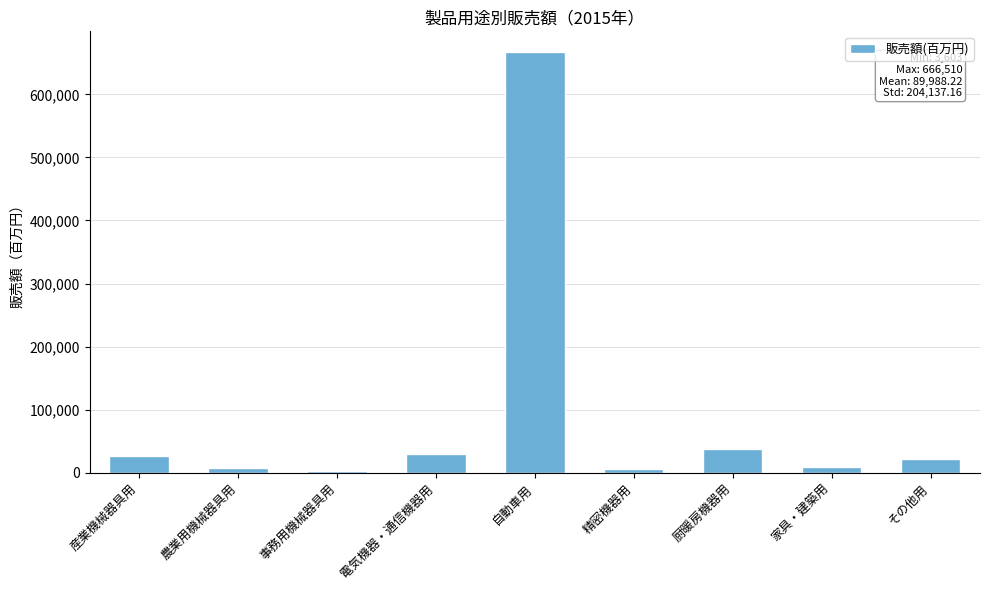

Between 自動車用 and 厨暖房機器用, which is larger?

自動車用